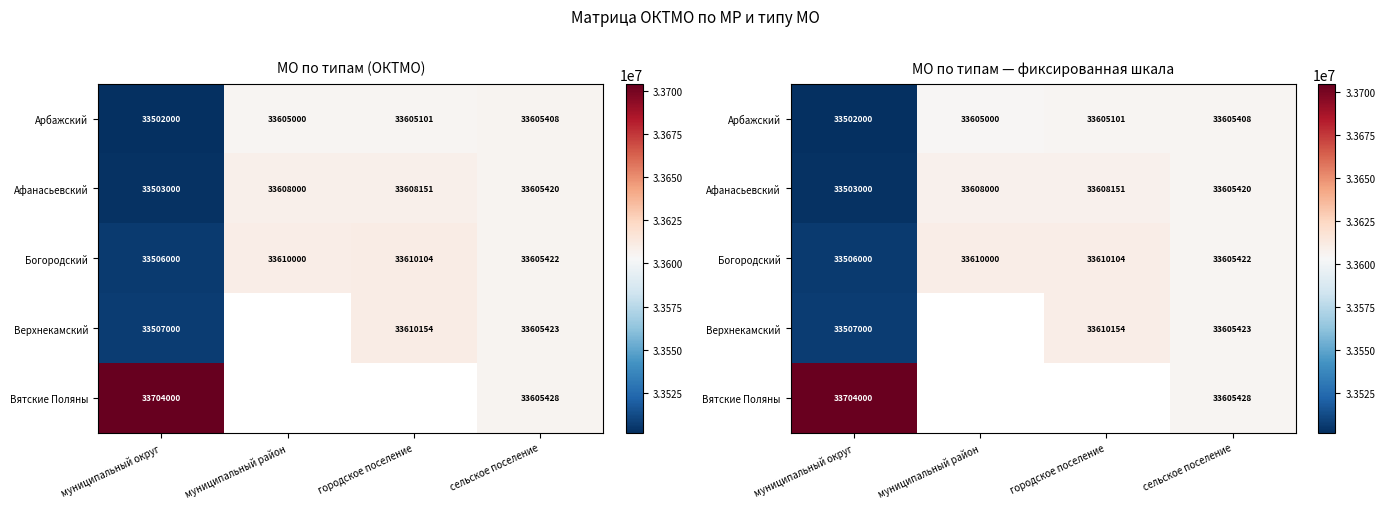

Which category has the lowest value in the Верхнекамский series?

муниципальный округ